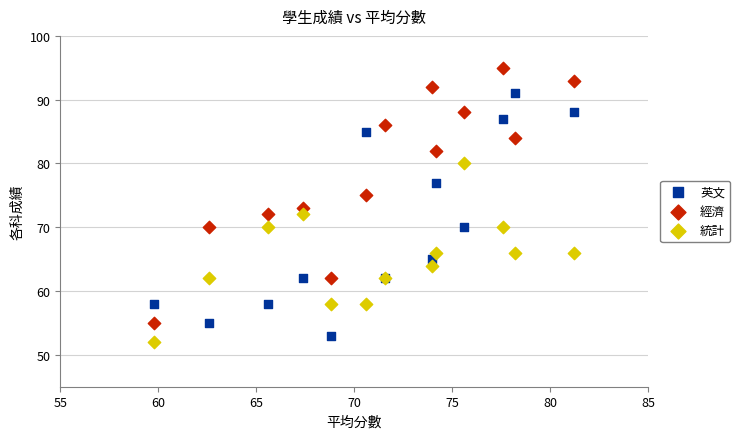

Which series has the largest Y range (max minus min)?

經濟